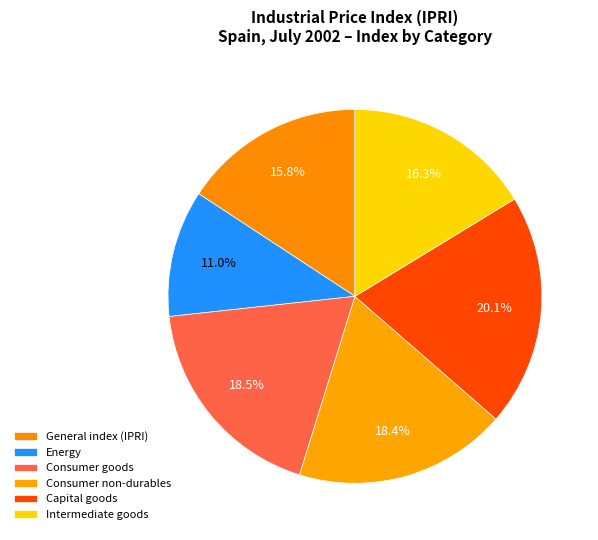

Does any single category account for the majority?

No